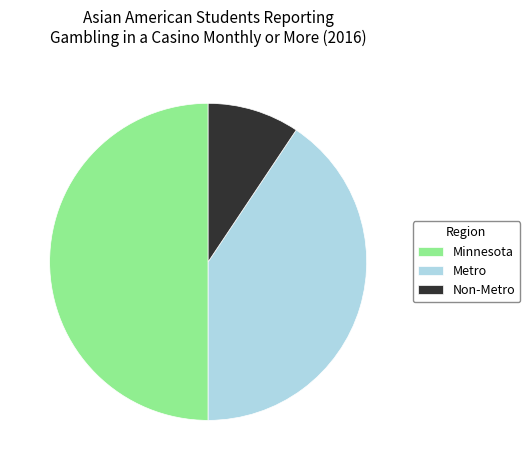

Do Non-Metro and Minnesota together represent more than half of the pie?

Yes